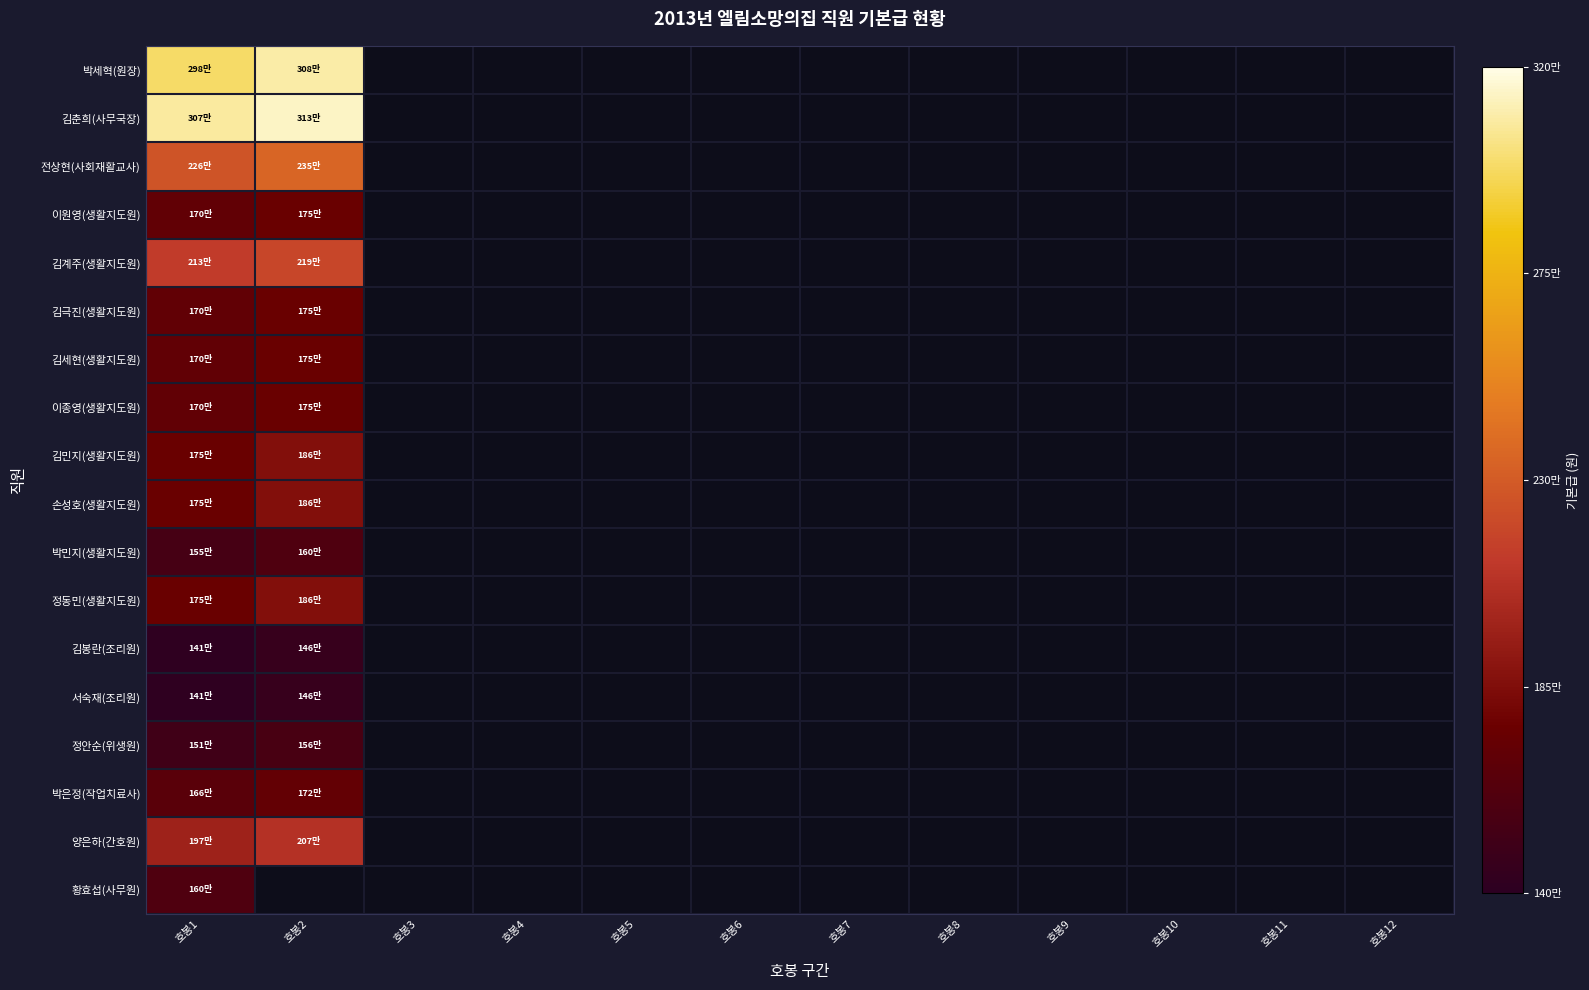

What is the smallest value displayed?

1415000.0